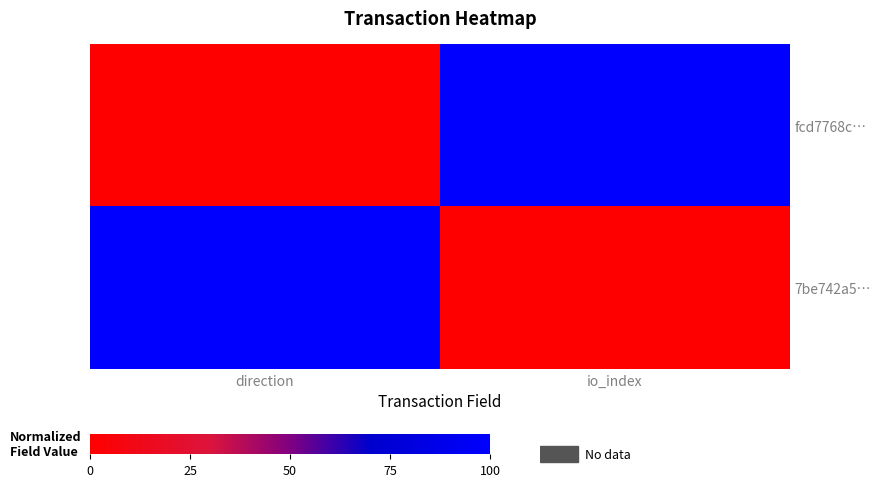

Reading right to left, list all the values displayed in this chart.

fcd7768c…: io_index=100	direction=0
7be742a5…: io_index=0	direction=100